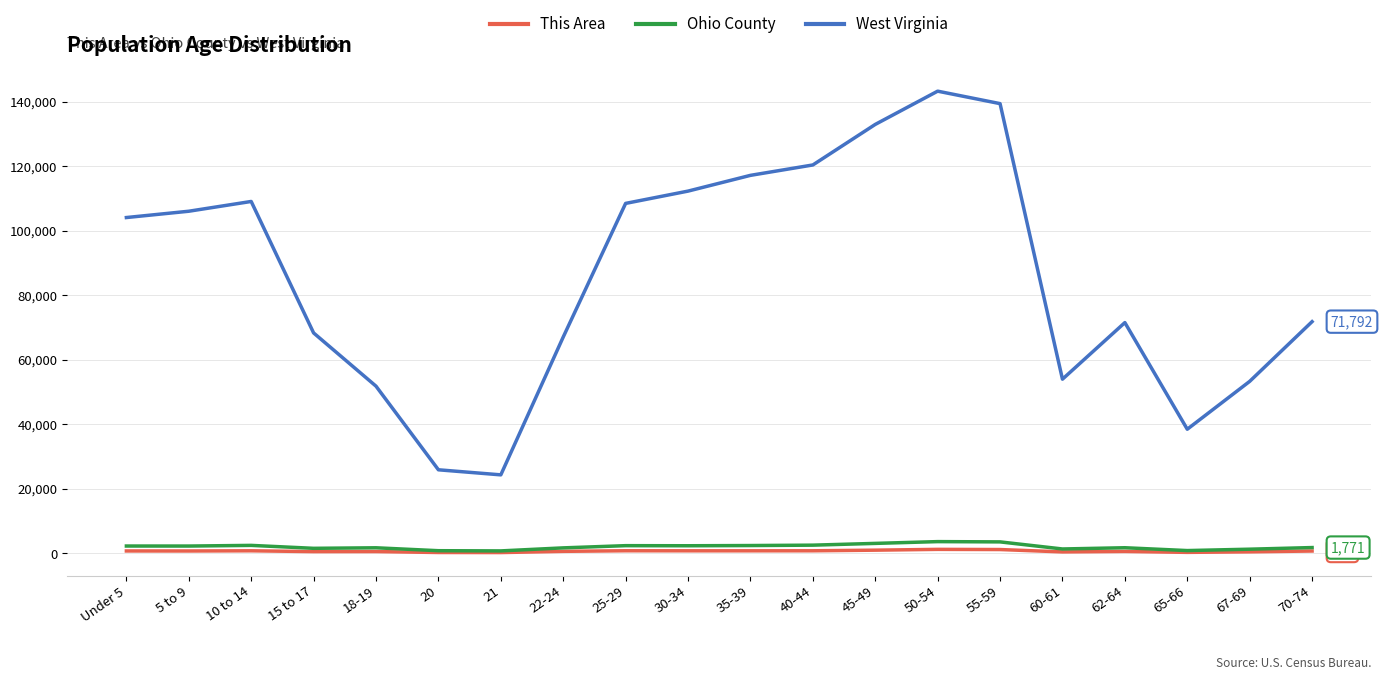

What is the approximate value of West Virginia at 40-44, to the nearest 50?

120350